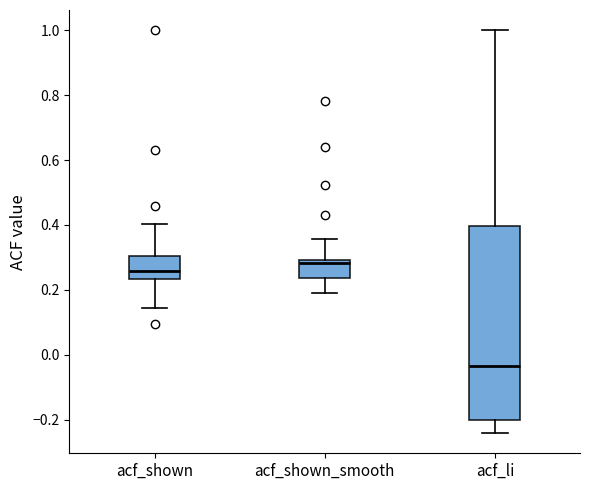

Where does the upper whisker of the box for acf_shown_smooth end on the y-axis? The values are not printed on the chart, so give them approximately, as read against the axis.

0.36